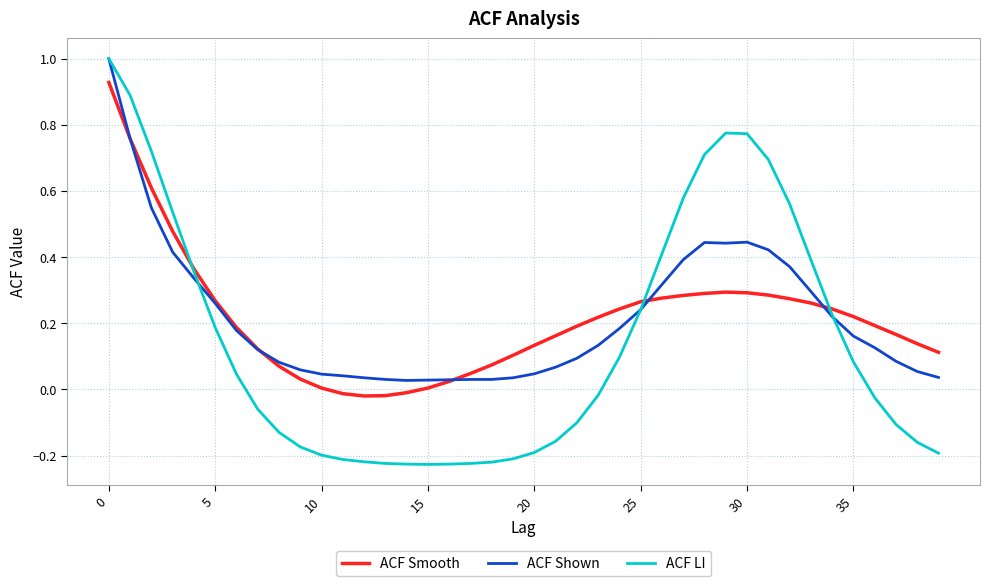

What is the sum of all ACF Smooth values?

8.6